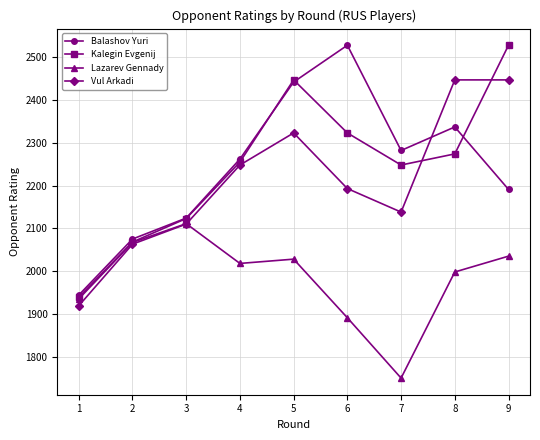

Between 4 and 9, which series saw the biggest shift?

Kalegin Evgenij